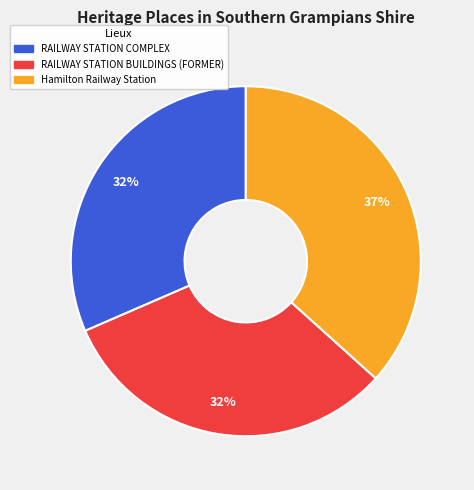

Between Hamilton Railway Station and RAILWAY STATION COMPLEX, which is larger?

Hamilton Railway Station